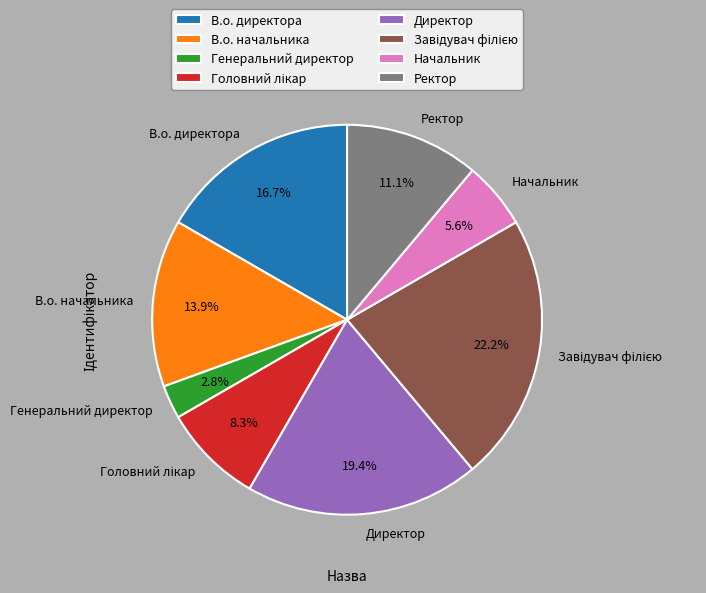

Combined, do В.о. директора and Генеральний директор account for over 50%?

No